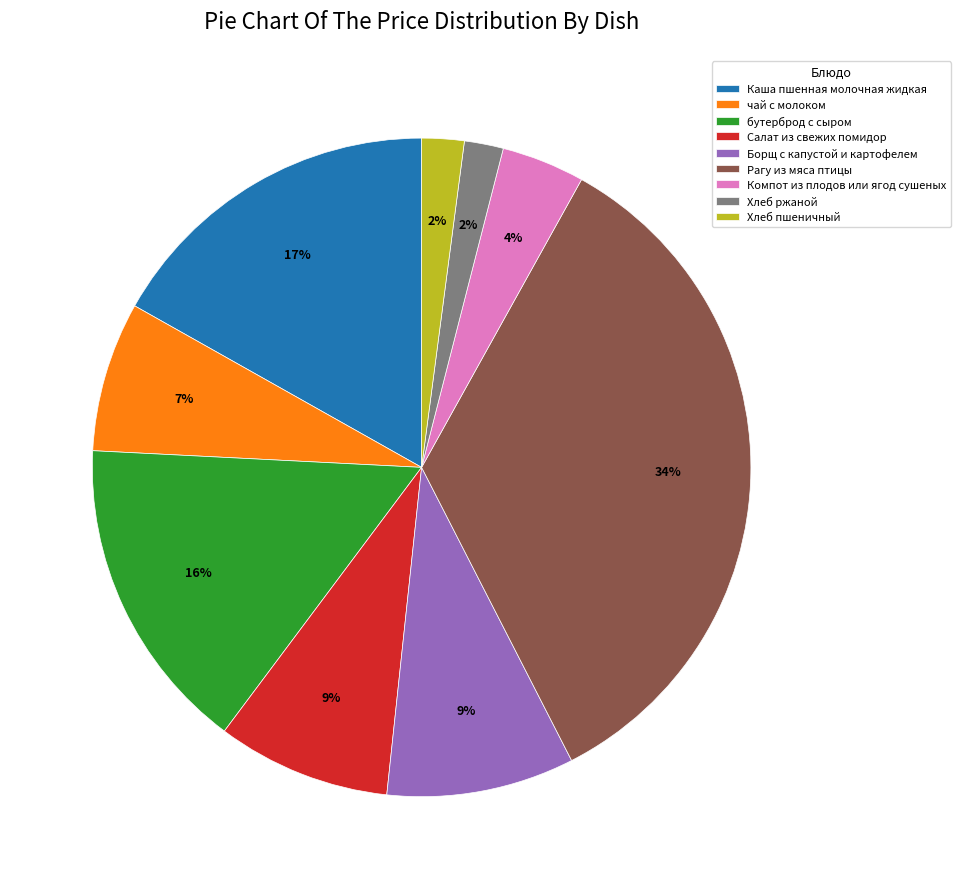

Do Салат из свежих помидор and Борщ с капустой и картофелем together represent more than half of the pie?

No